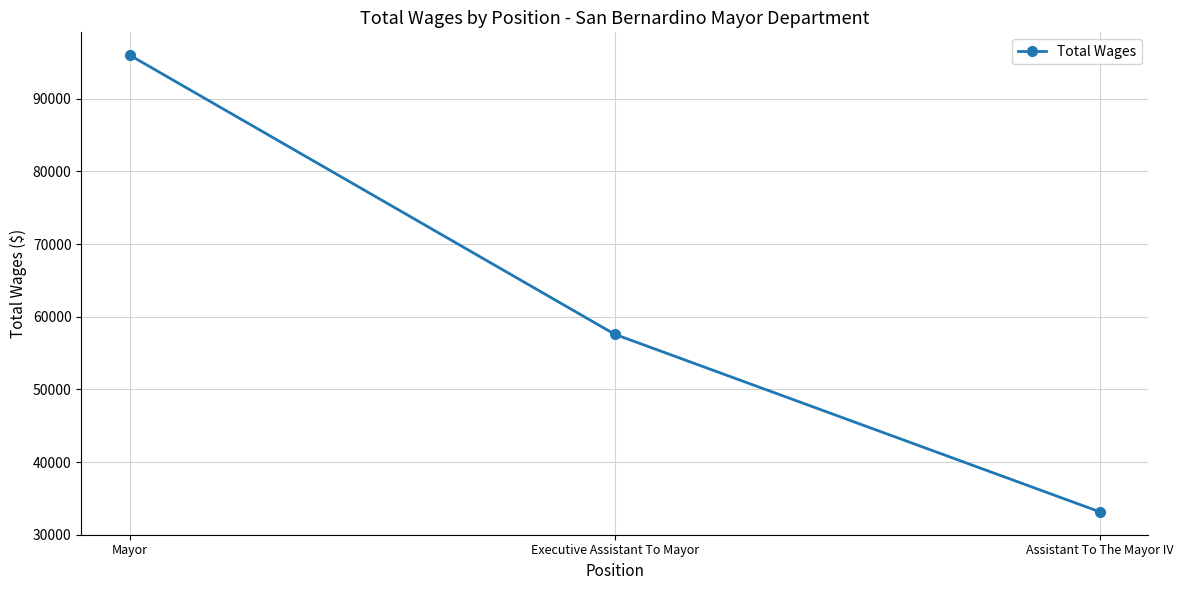

Rank the categories by value from lowest to highest.

Assistant To The Mayor IV, Executive Assistant To Mayor, Mayor